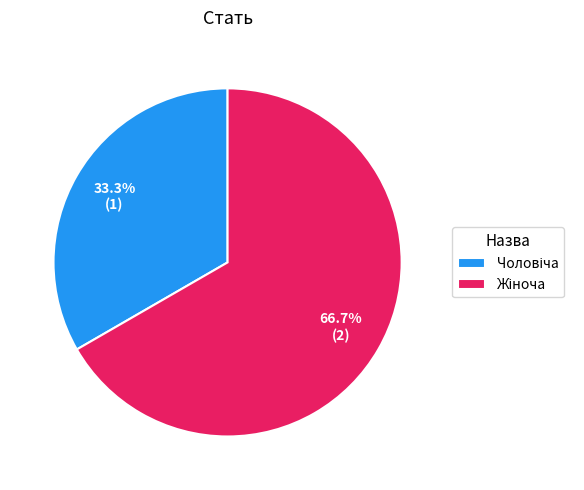

Does any single category account for the majority?

Yes